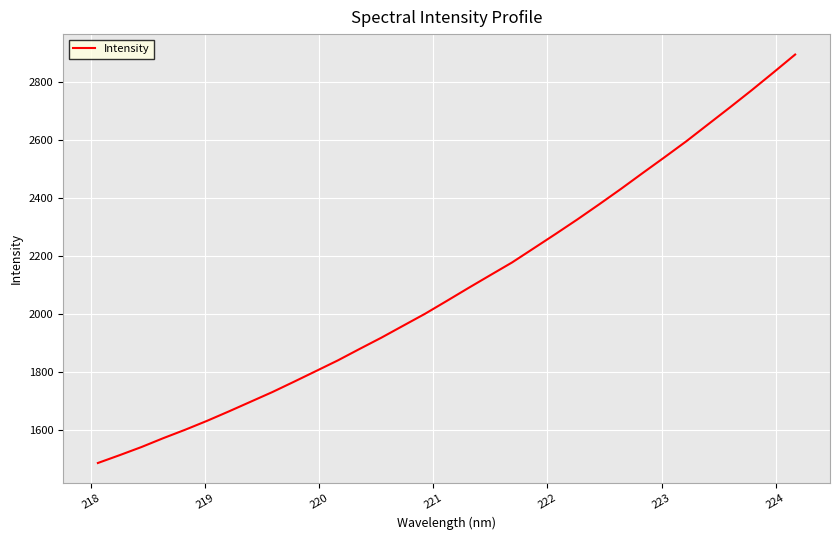

What is the smallest value displayed?

1485.1